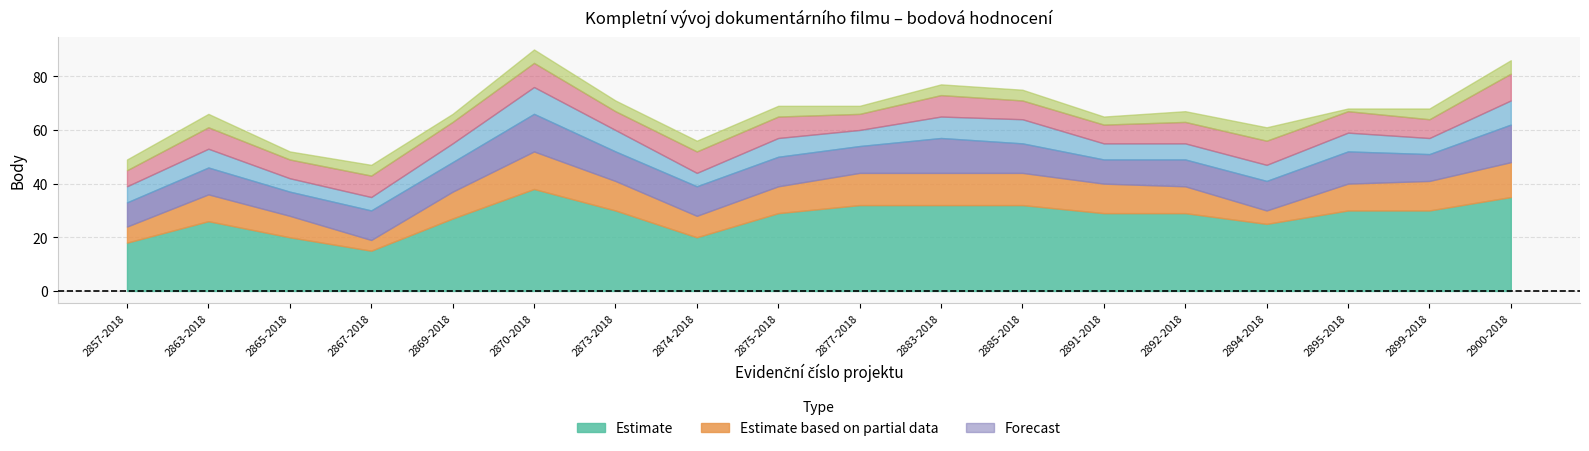

Reading left to right, list all the values displayed in this chart.

Umělecká kvalita projektu: 2857-2018=18	2863-2018=26	2865-2018=20	2867-2018=15	2869-2018=27	2870-2018=38	2873-2018=30	2874-2018=20	2875-2018=29	2877-2018=32	2883-2018=32	2885-2018=32	2891-2018=29	2892-2018=29	2894-2018=25	2895-2018=30	2899-2018=30	2900-2018=35
Přínos a význam: 2857-2018=6	2863-2018=10	2865-2018=8	2867-2018=4	2869-2018=10	2870-2018=14	2873-2018=11	2874-2018=8	2875-2018=10	2877-2018=12	2883-2018=12	2885-2018=12	2891-2018=11	2892-2018=10	2894-2018=5	2895-2018=10	2899-2018=11	2900-2018=13
Personální zajištění: 2857-2018=9	2863-2018=10	2865-2018=9	2867-2018=11	2869-2018=11	2870-2018=14	2873-2018=11	2874-2018=11	2875-2018=11	2877-2018=10	2883-2018=13	2885-2018=11	2891-2018=9	2892-2018=10	2894-2018=11	2895-2018=12	2899-2018=10	2900-2018=14
Realizační strategie: 2857-2018=6	2863-2018=7	2865-2018=5	2867-2018=5	2869-2018=7	2870-2018=10	2873-2018=8	2874-2018=5	2875-2018=7	2877-2018=6	2883-2018=8	2885-2018=9	2891-2018=6	2892-2018=6	2894-2018=6	2895-2018=7	2899-2018=6	2900-2018=9
Ekonomické parametry: 2857-2018=6	2863-2018=8	2865-2018=7	2867-2018=8	2869-2018=8	2870-2018=9	2873-2018=7	2874-2018=8	2875-2018=8	2877-2018=6	2883-2018=8	2885-2018=7	2891-2018=7	2892-2018=8	2894-2018=9	2895-2018=8	2899-2018=7	2900-2018=10
Srozumitelnost: 2857-2018=4	2863-2018=5	2865-2018=3	2867-2018=4	2869-2018=3	2870-2018=5	2873-2018=4	2874-2018=4	2875-2018=4	2877-2018=3	2883-2018=4	2885-2018=4	2891-2018=3	2892-2018=4	2894-2018=5	2895-2018=1	2899-2018=4	2900-2018=5